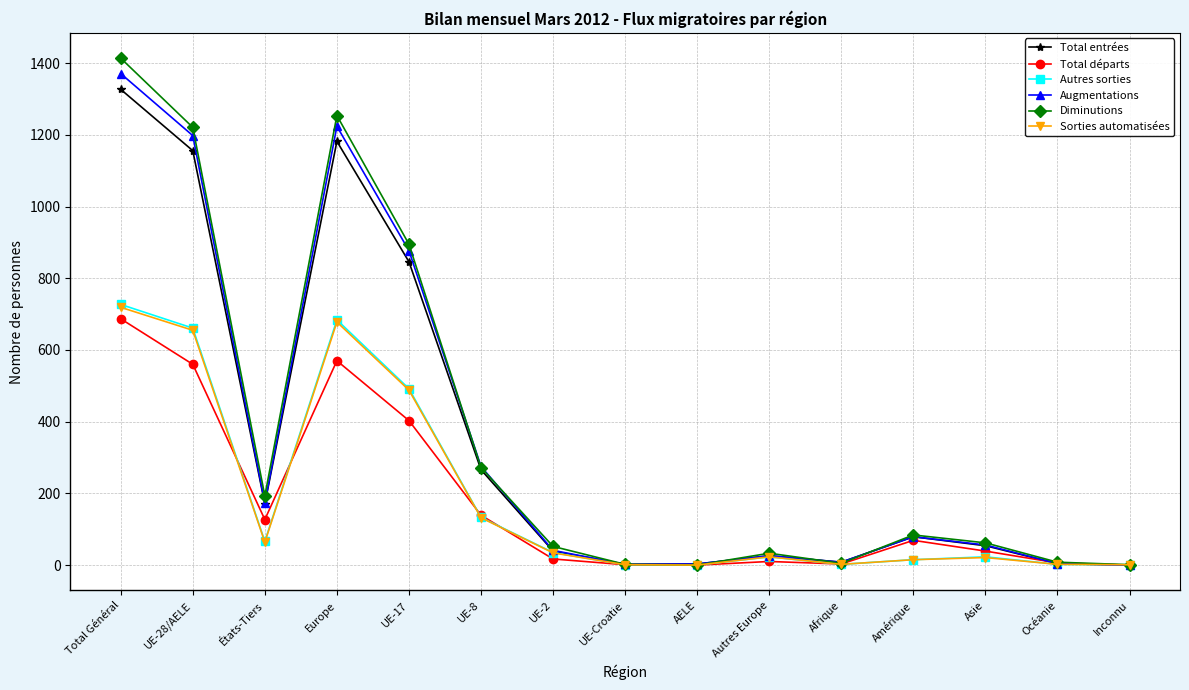

How many lines are shown in the chart?

6